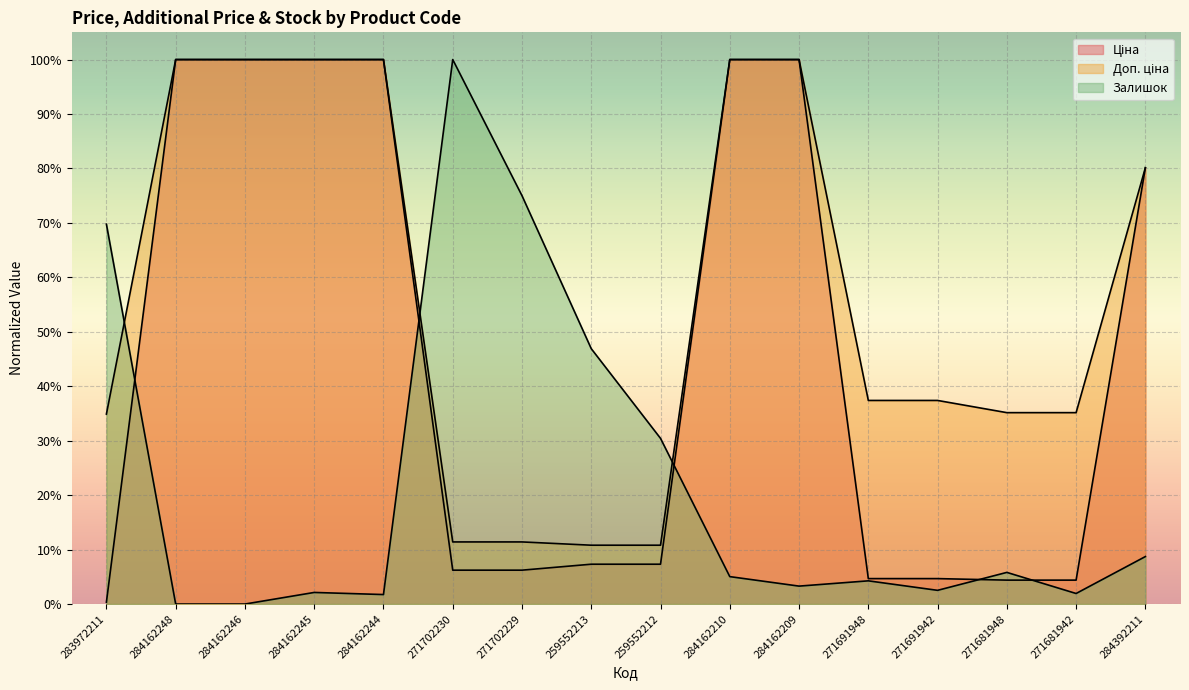

At which category does the chart reach its minimum across all series?

284162248